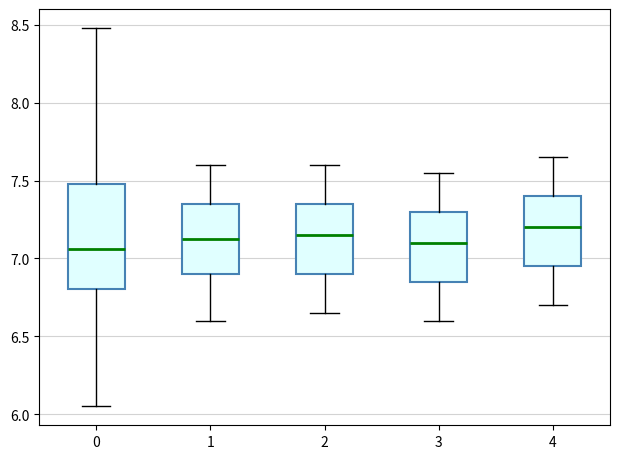

Where is the lower edge of the box at x = 4 on the y-axis? The values are not printed on the chart, so give them approximately, as read against the axis.

6.95